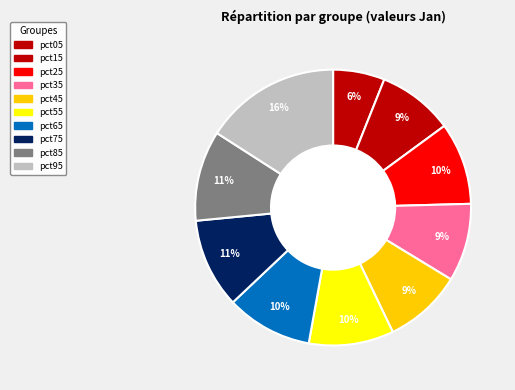

How many slices are in this pie chart?

10